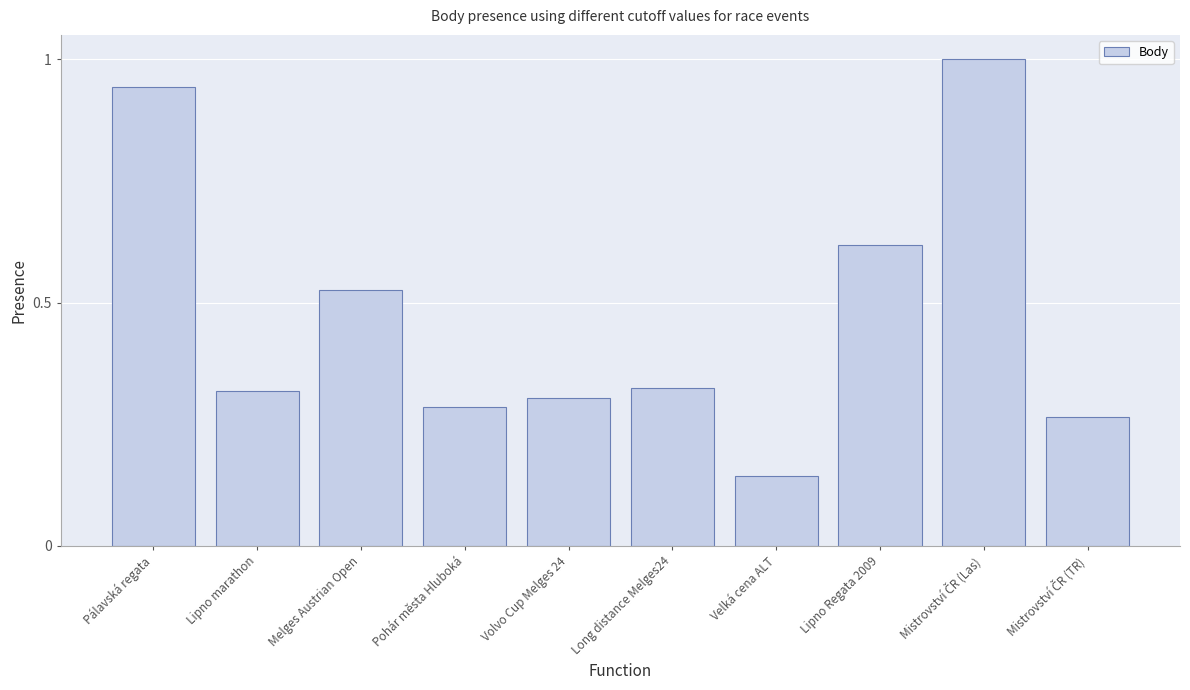

Between Lipno marathon and Melges Austrian Open, which is larger?

Melges Austrian Open